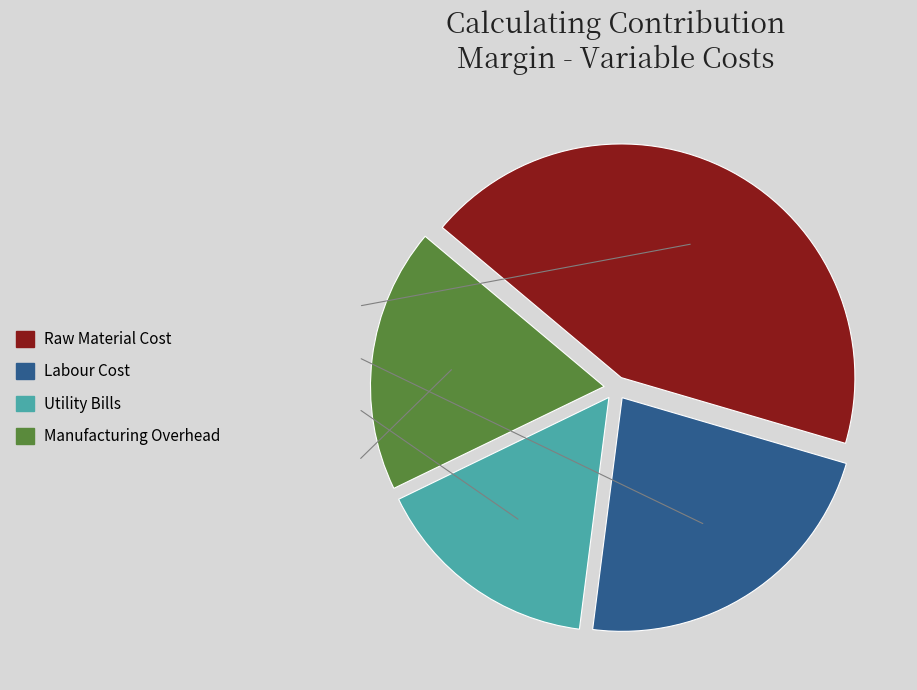

How many slices are in this pie chart?

4